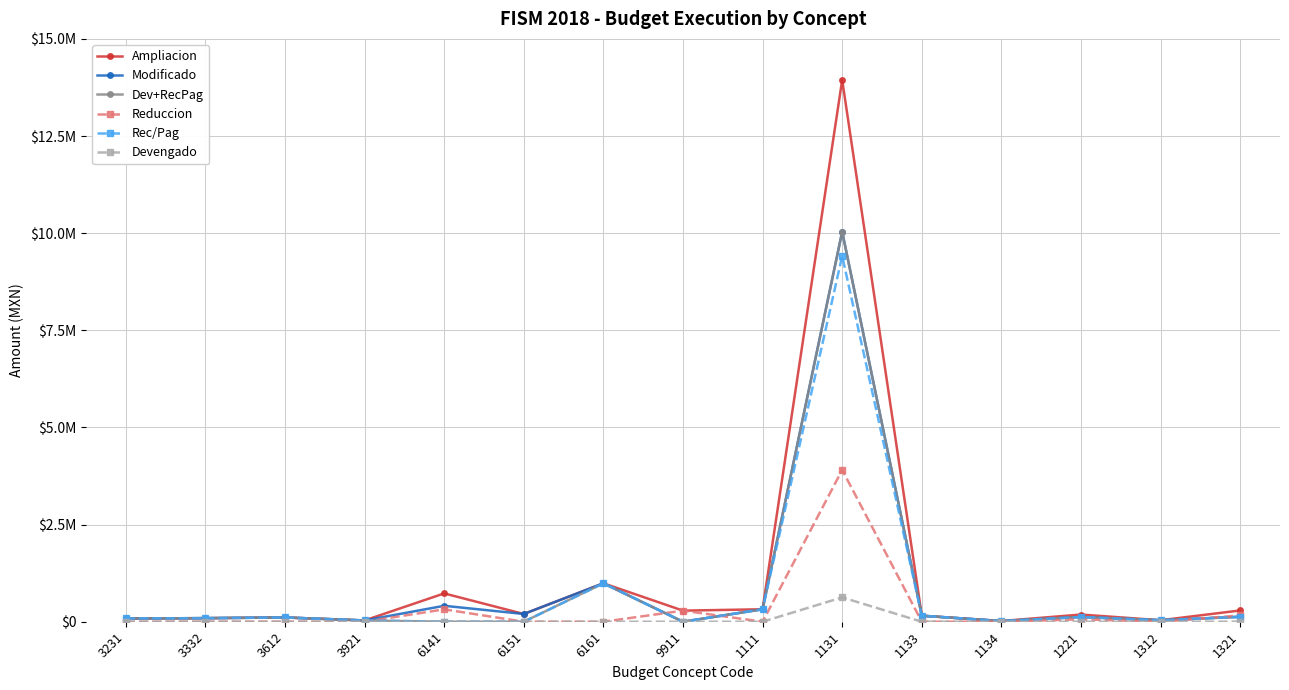

What are all the series names shown in the legend?

Ampliacion, Modificado, Dev+RecPag, Reduccion, Rec/Pag, Devengado